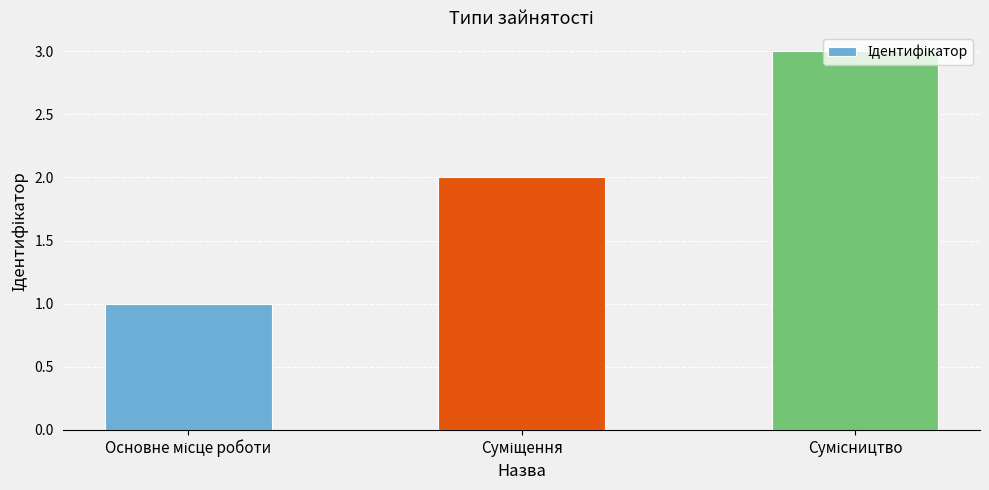

How many categories are shown in the chart?

3